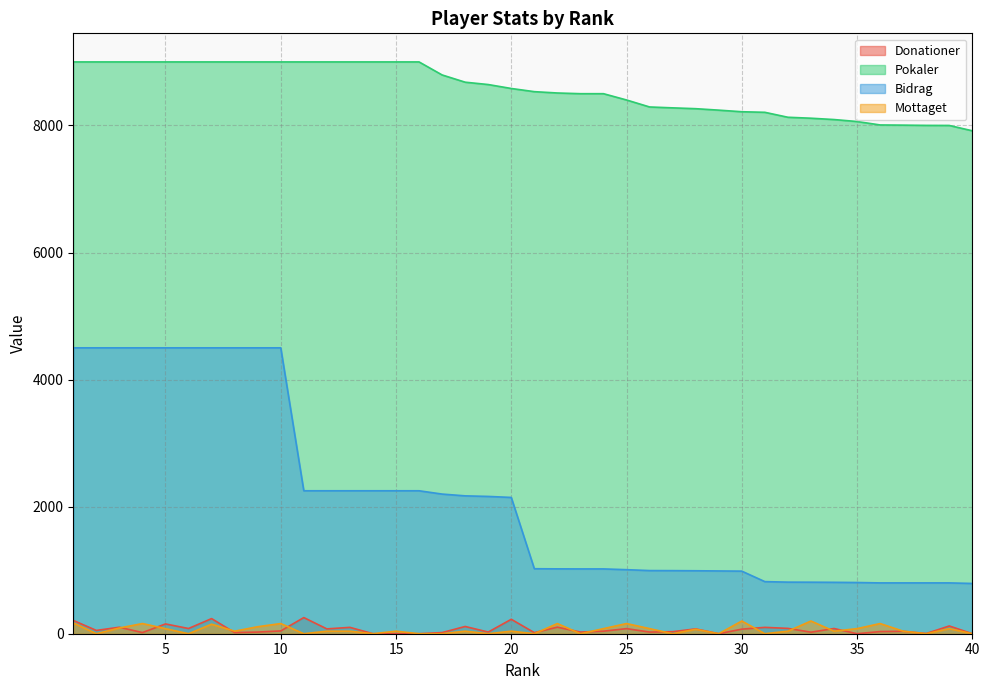

At which label is Mottaget closest to 100?

3